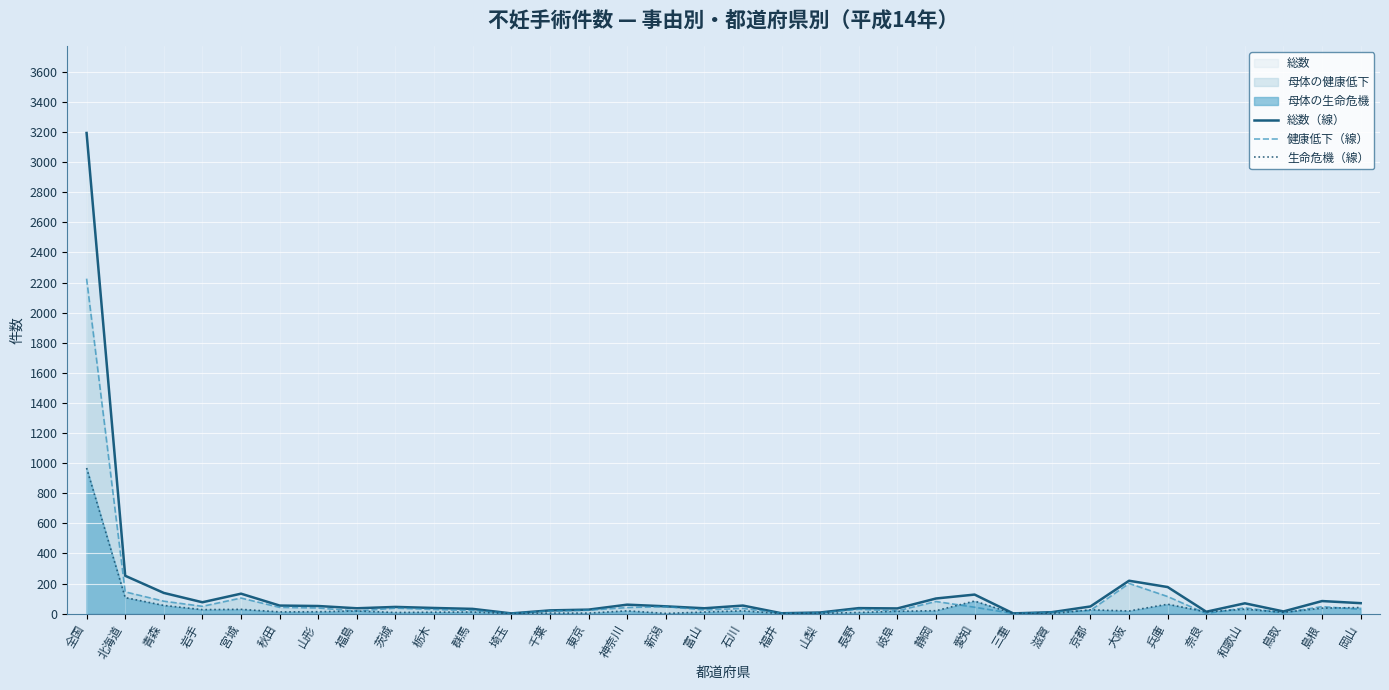

True or false: 生命危機（線） and 総数（線） intersect in this chart.

False